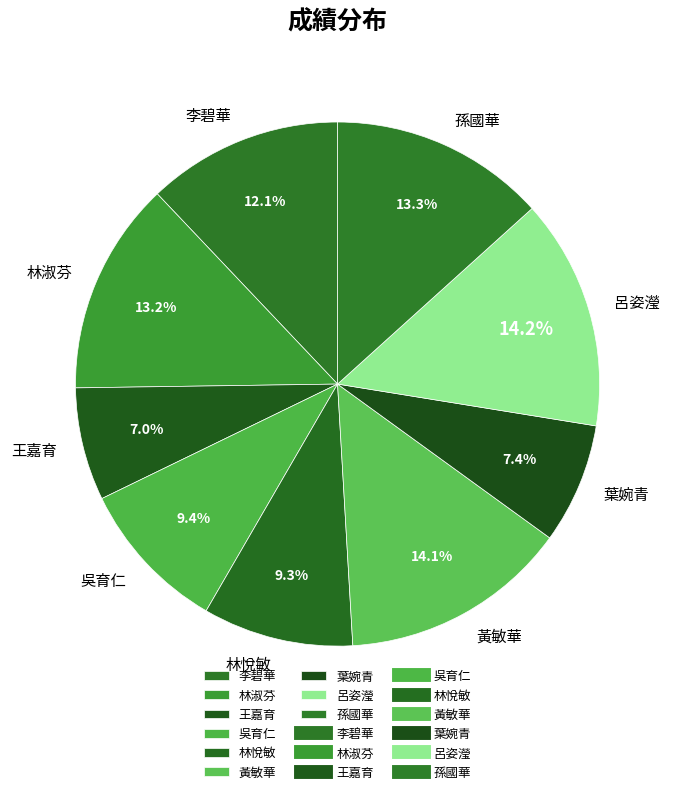

What is the total percentage of 王嘉育 and 葉婉青?

14.4%